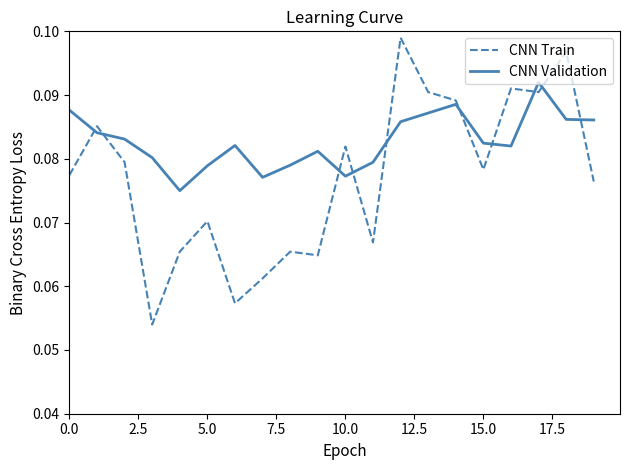

Rank the series by their maximum value, from highest to lowest.

CNN Train, CNN Validation